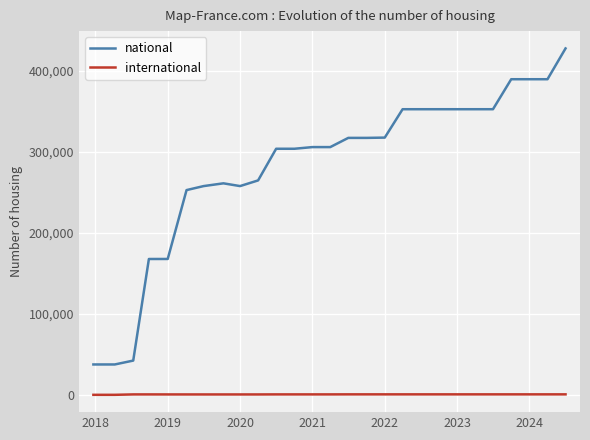

How many data points in national are less than 305732?

13